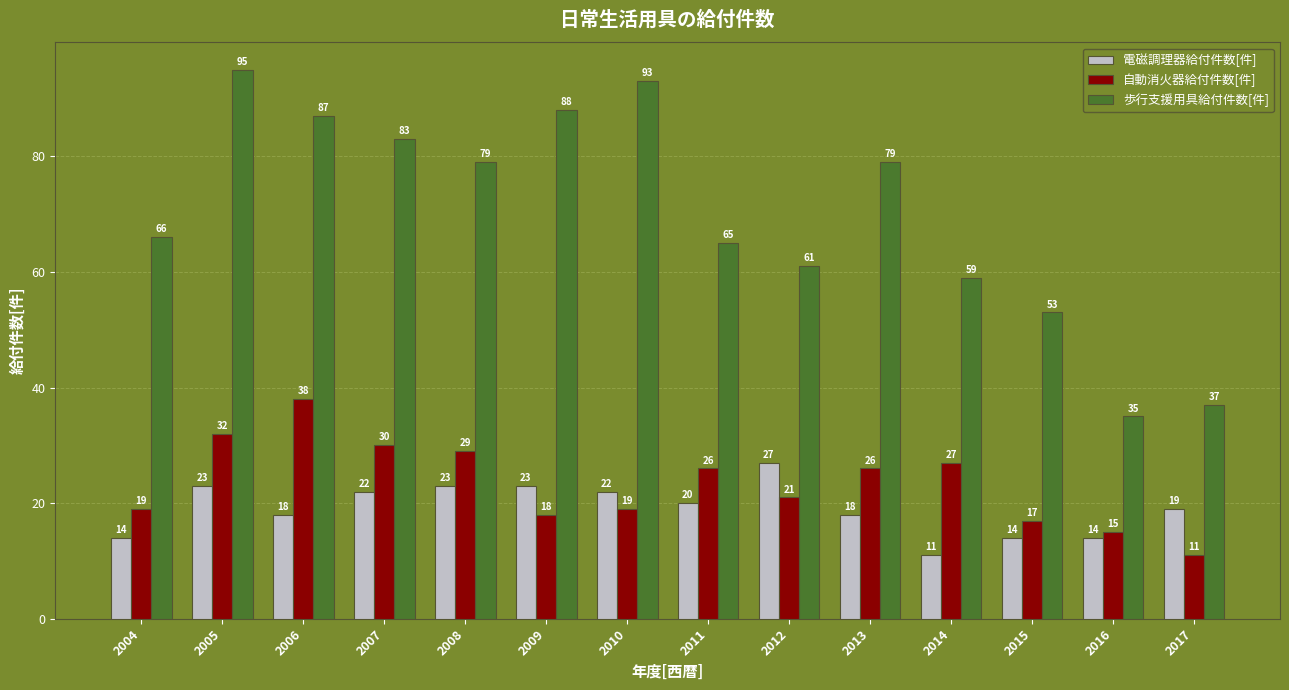

What is the greatest value displayed?

95